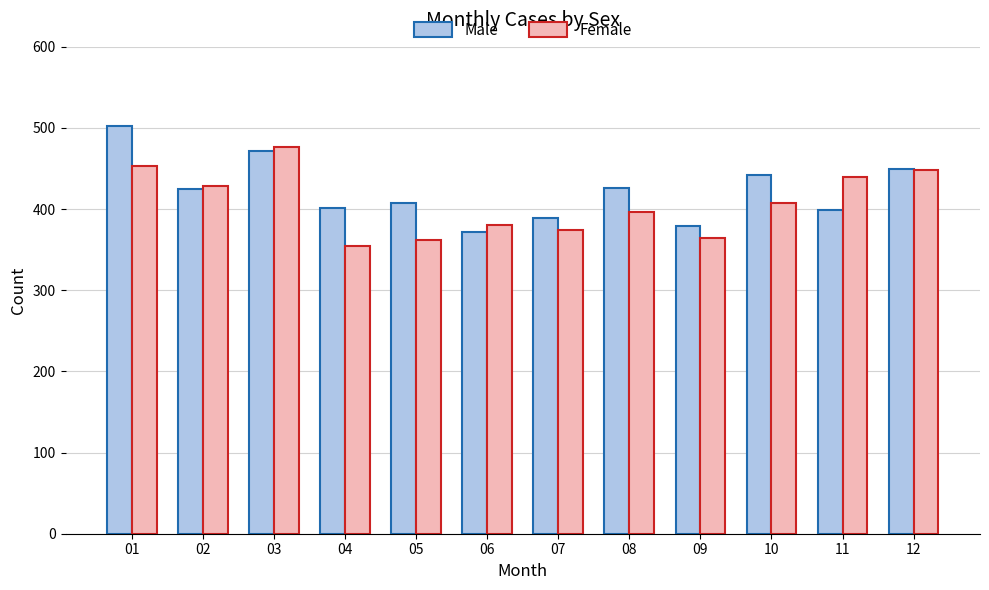

What is the spread (max minus min) of values at 02?

3